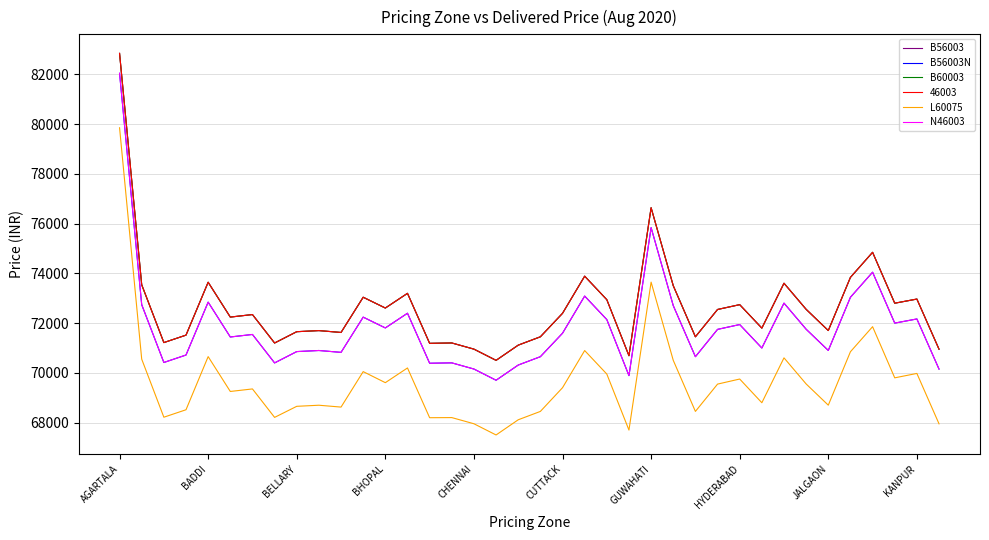

Is this an area chart (filled region under the line)?

No